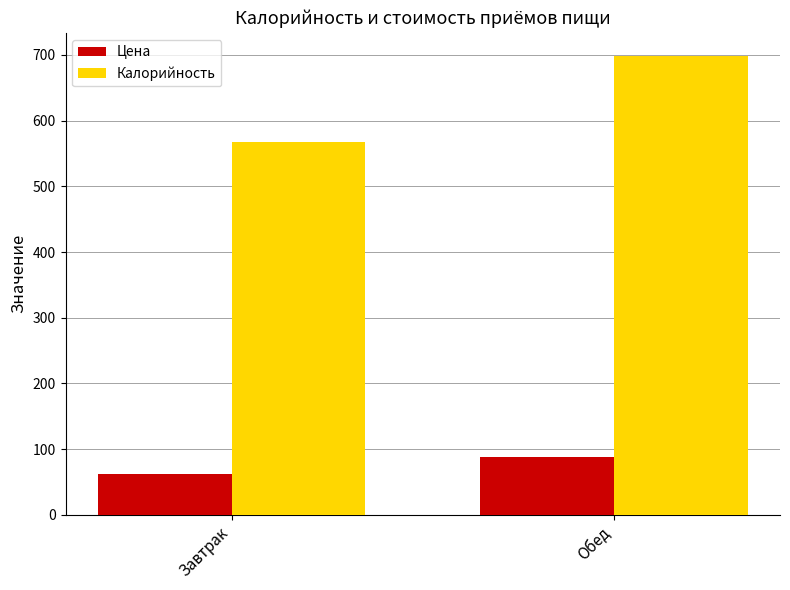

Which label corresponds to the smallest value in the chart?

Завтрак